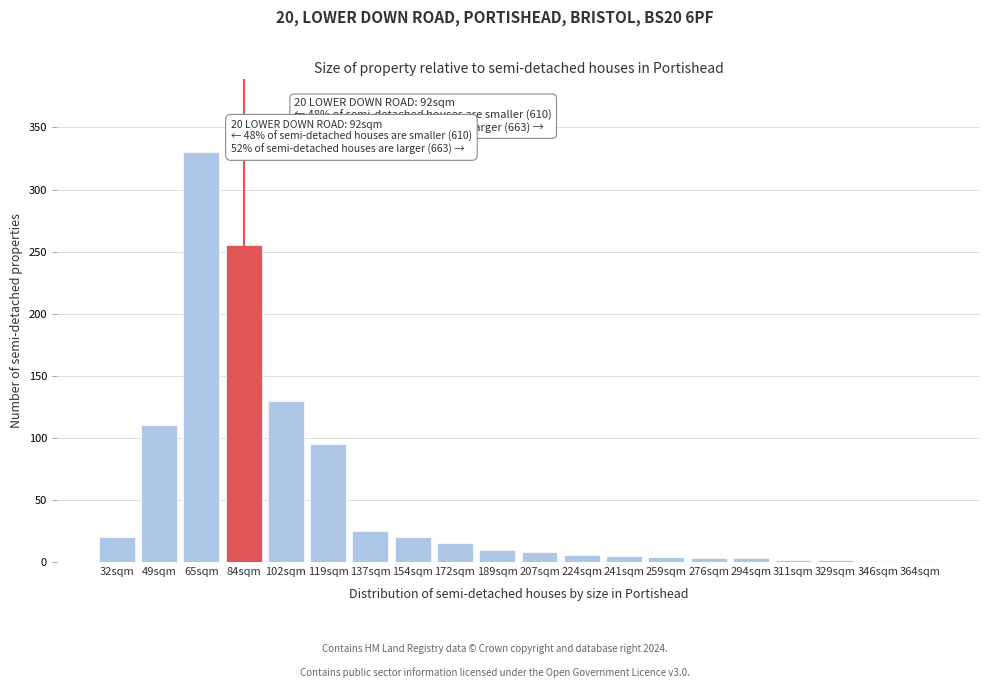

What is the change in value from 65sqm to 119sqm?

-235